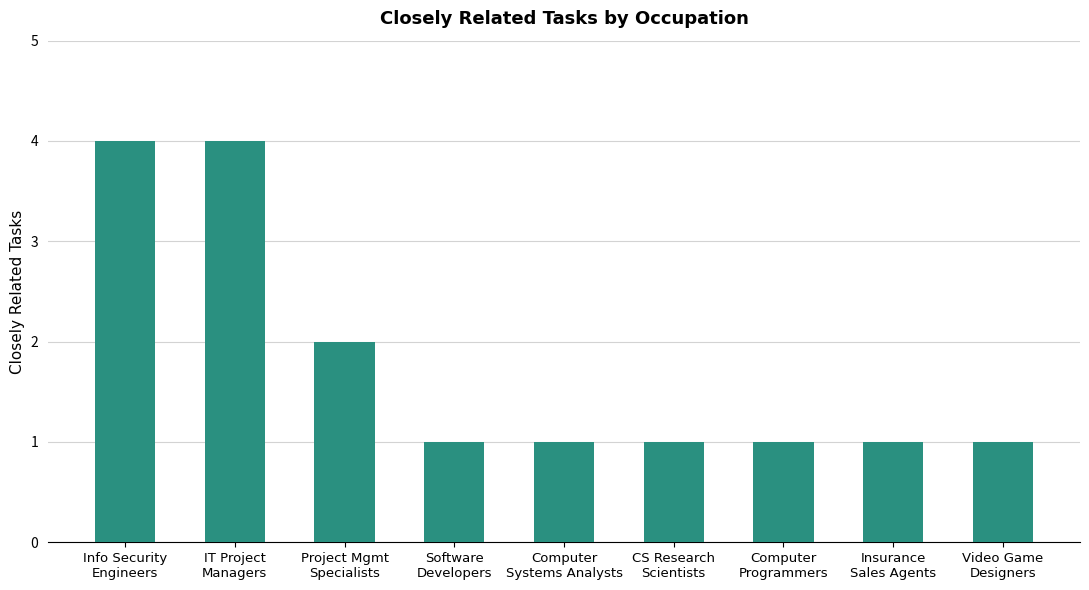

What is the difference between the second highest and second lowest values?

3